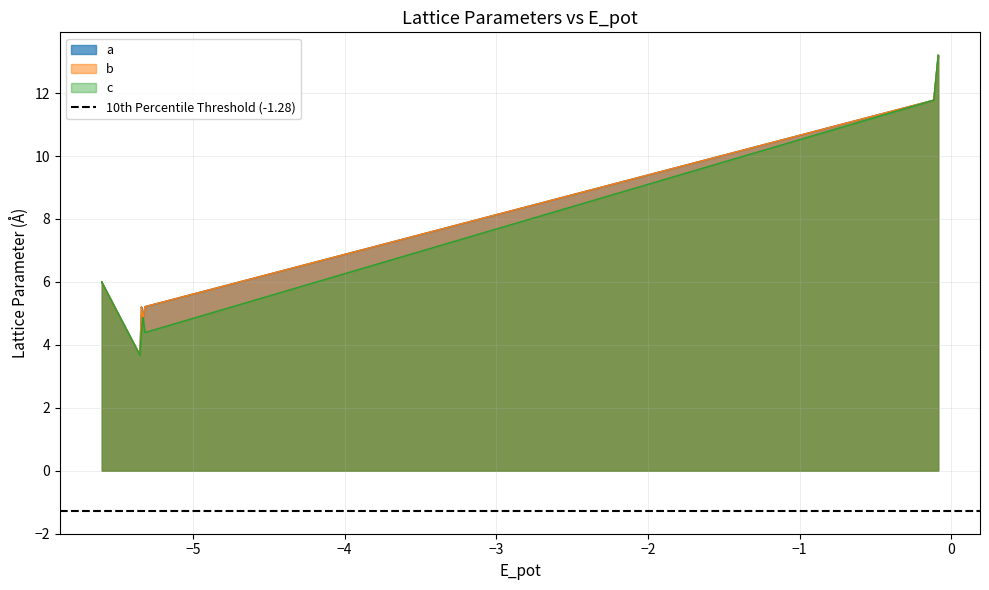

What is the sum of all b values?

166.5